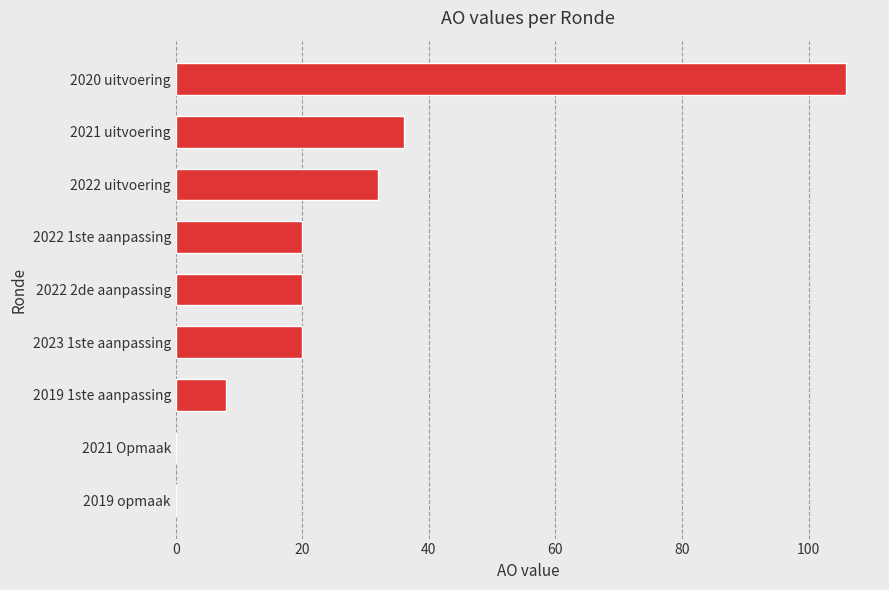

Is it true that the value at 2019 opmaak is 0?

True